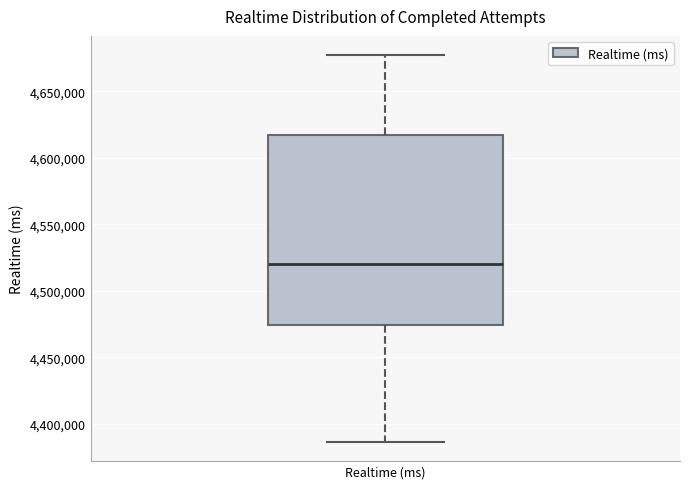

Read this box plot against the y-axis: the position of the median line, the range covered by the box, and the ends of both whiskers. The values are not printed on the chart, so give them approximately, as read against the axis.

median 4520000, box 4475000 to 4615000, whiskers 4385000 to 4675000